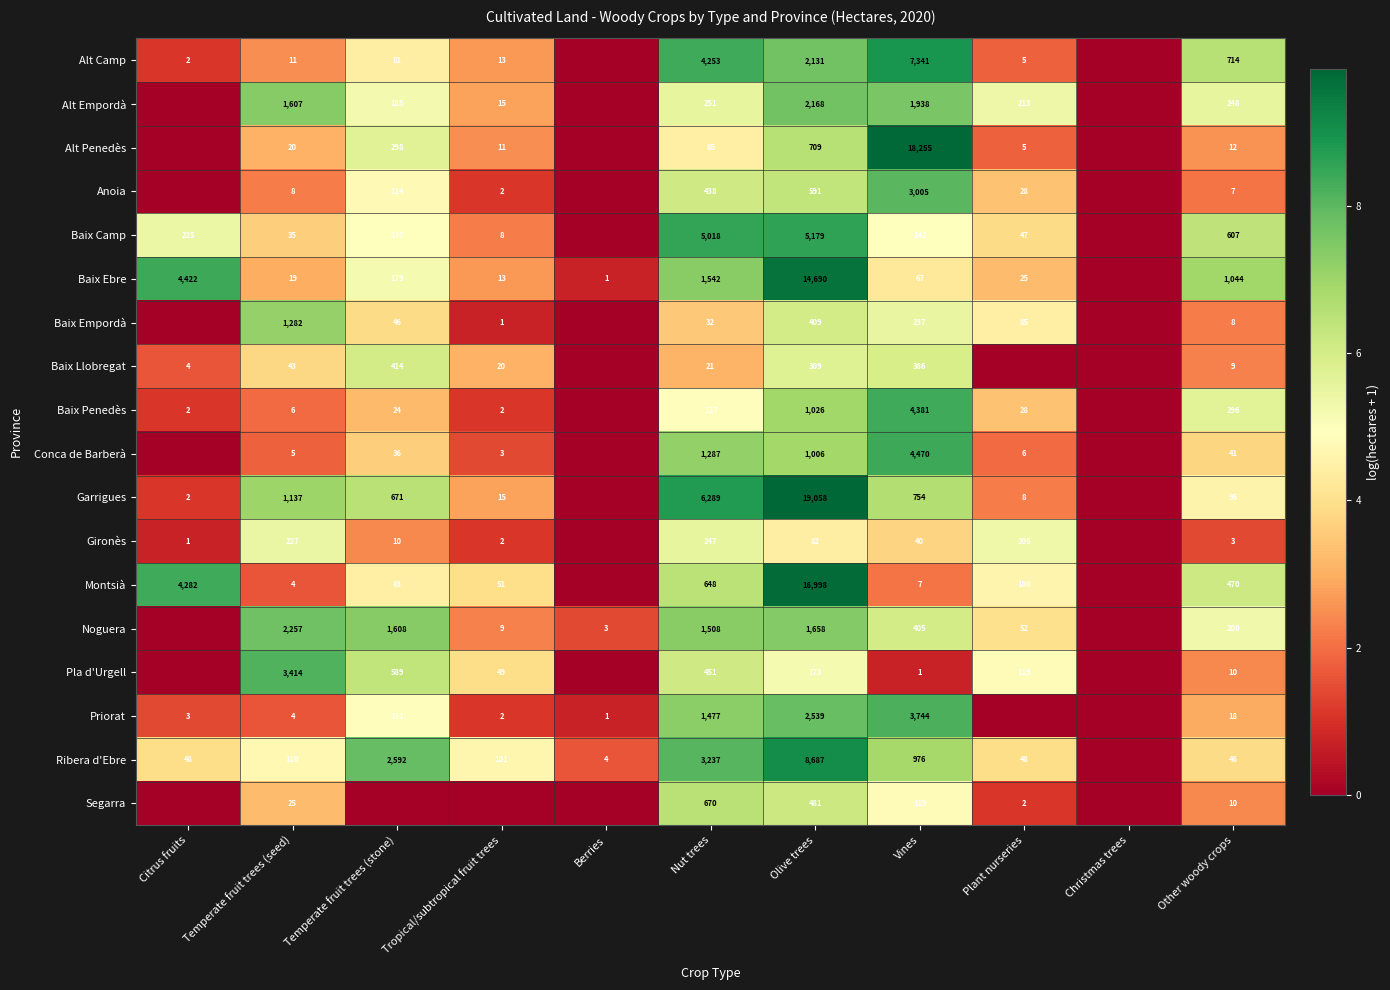

How many data points does each series have?

11